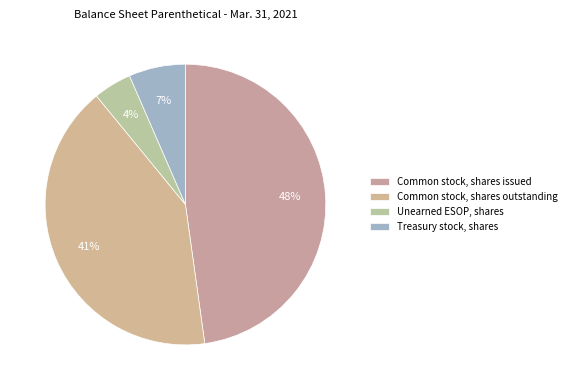

What is the smallest slice in the pie chart?

Unearned ESOP, shares